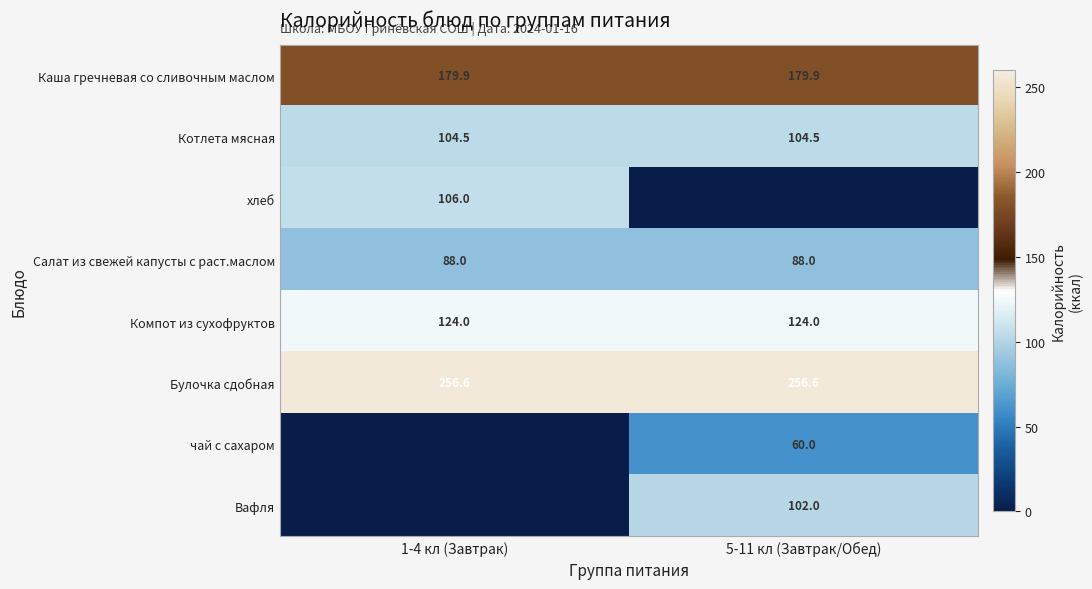

How many categories are shown in the chart?

2